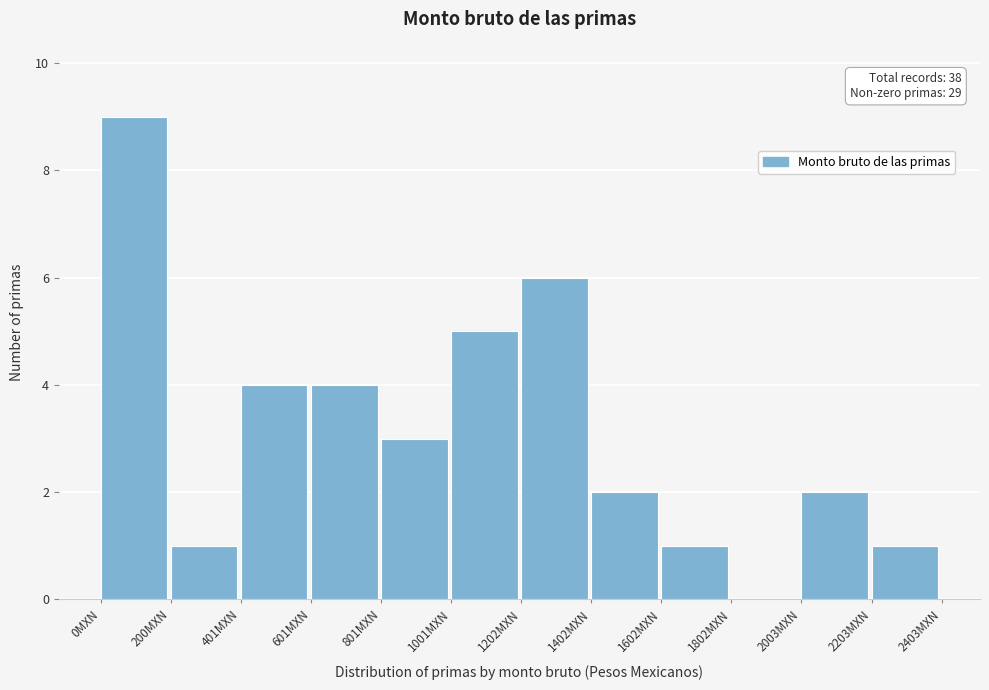

Which range on the x-axis has the tallest bar?

0 to 200